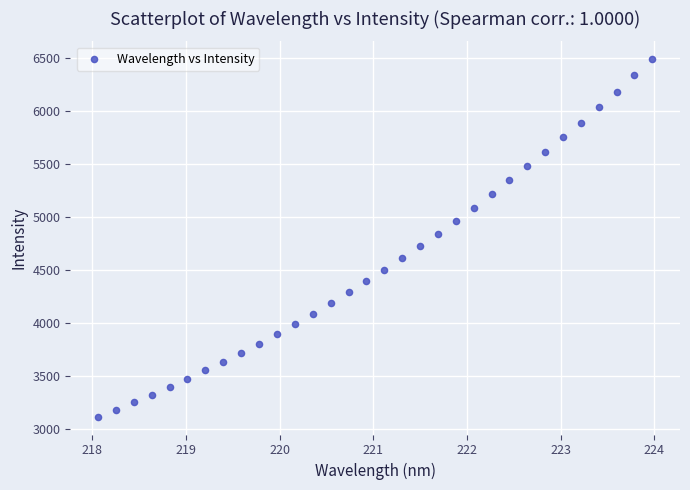

What is the range of Y values (max minus min)?

3370.7